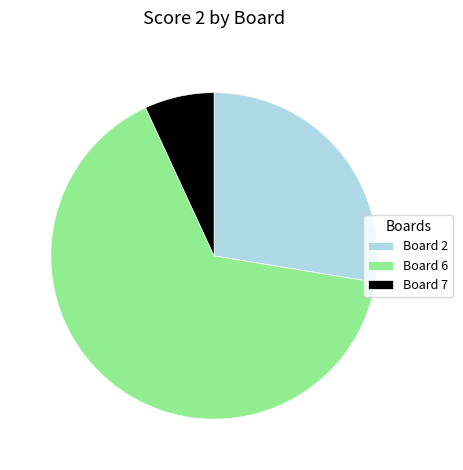

Which category has the biggest portion of the pie?

Board 6